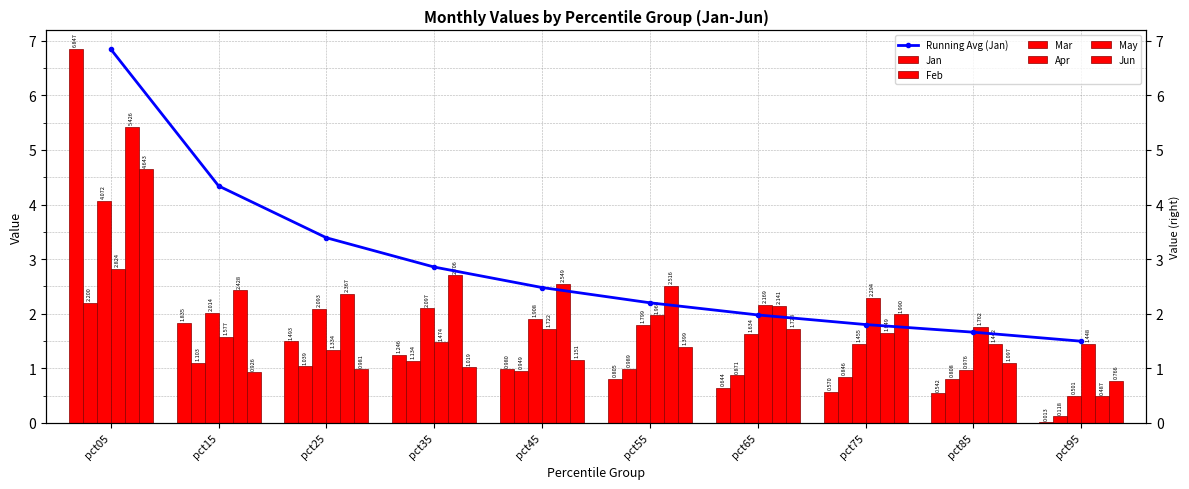

Between pct15 and pct75, which is larger?

pct15